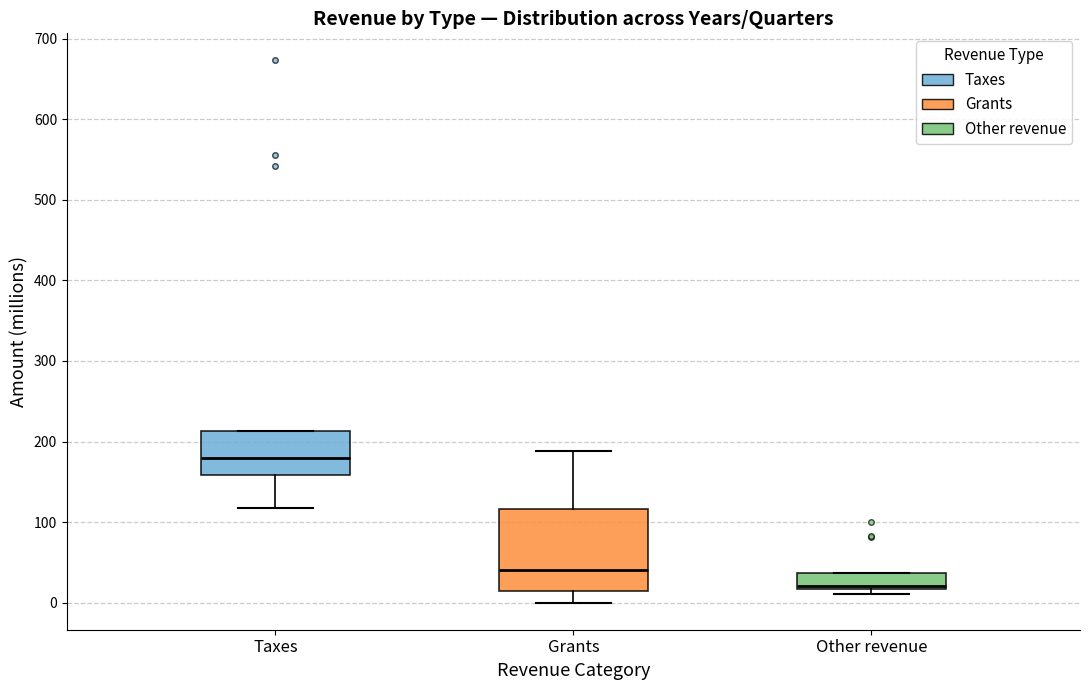

Comparing the boxes themselves (not the whiskers), which one is the tallest?

Grants